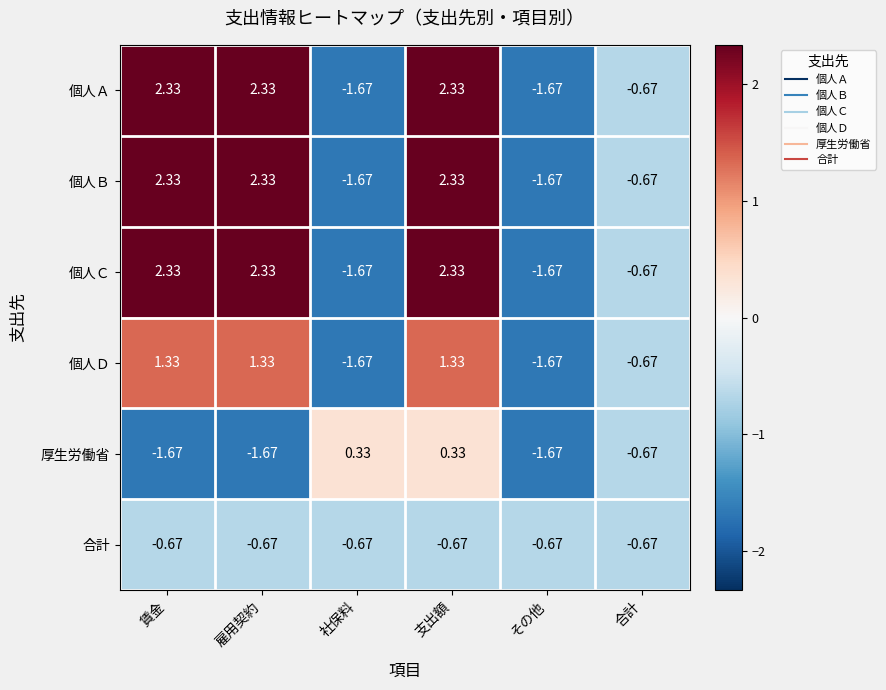

At which label is 個人Ｃ closest to 0?

合計